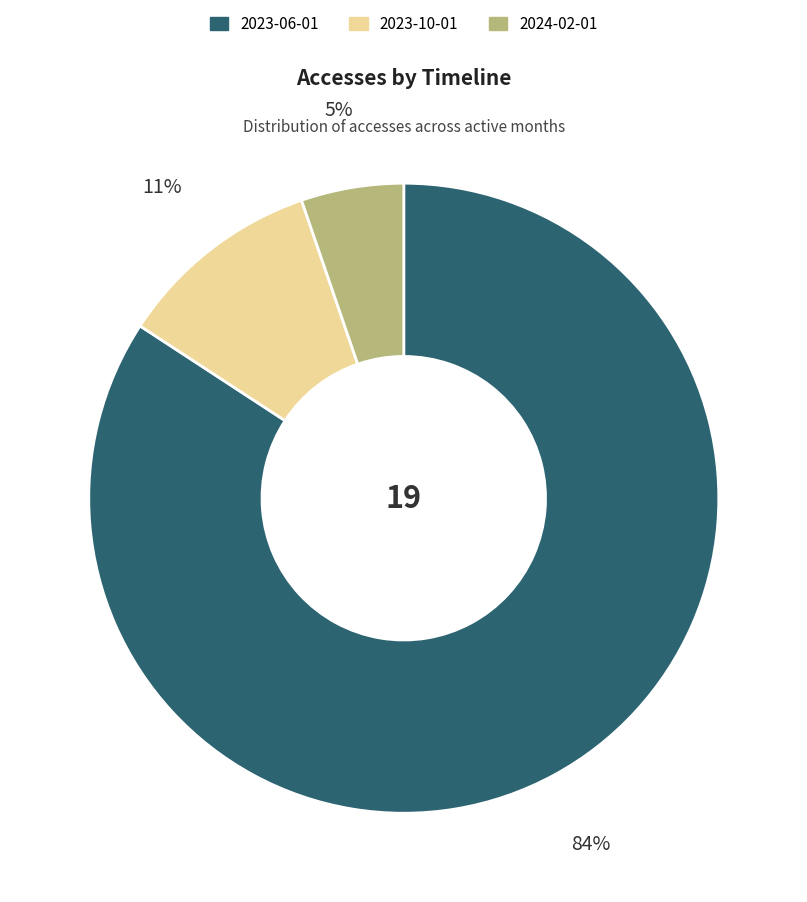

How many segments does this pie chart have?

3